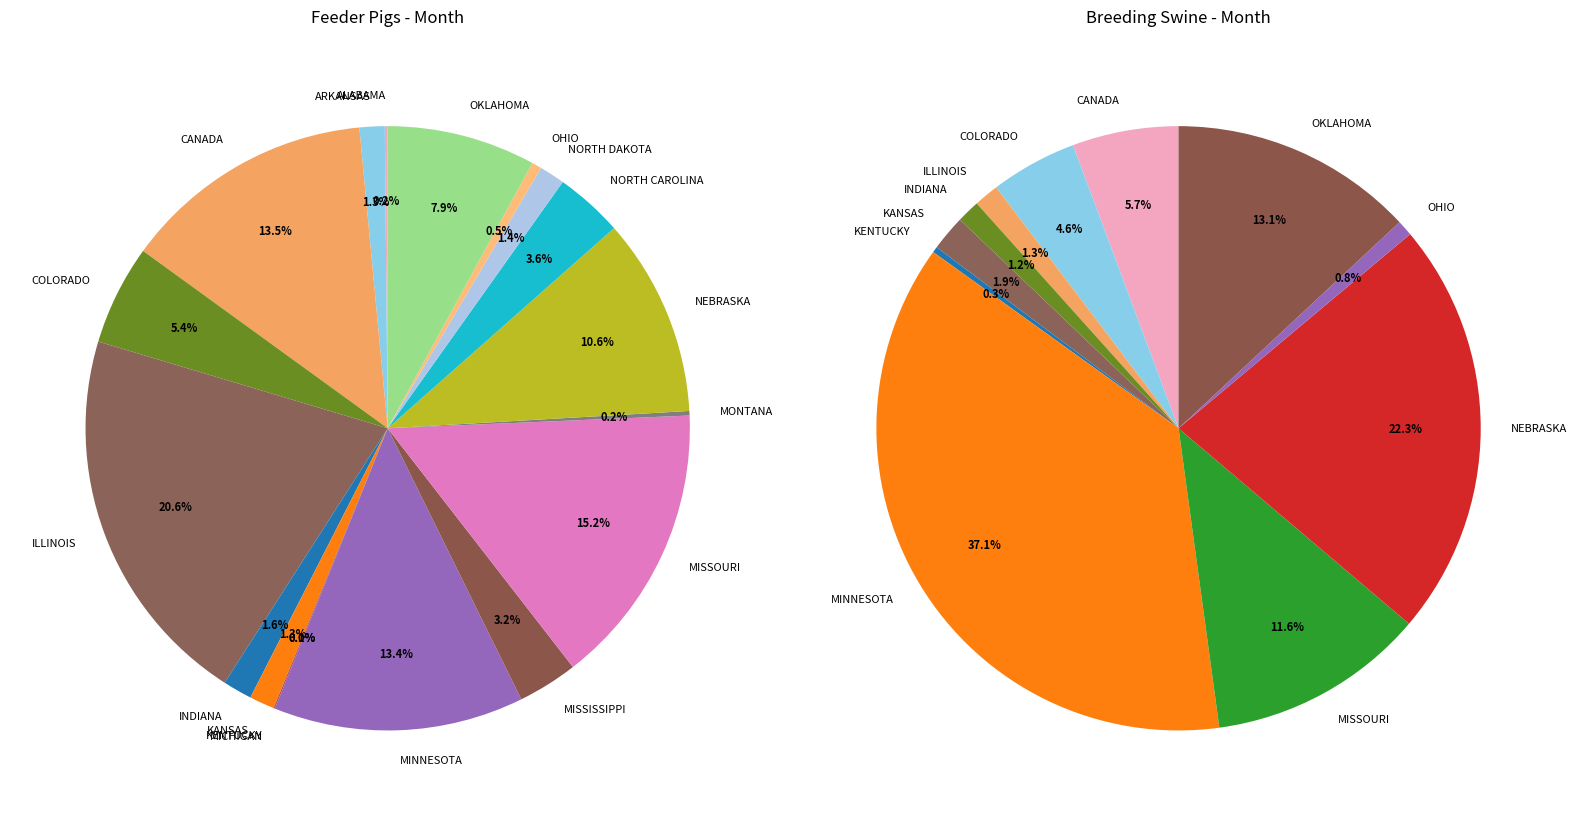

Do ALABAMA and MISSOURI together represent more than half of the pie?

No